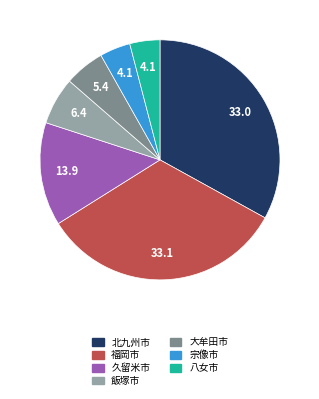

Is the sum of 北九州市 and 宗像市 greater than half?

No